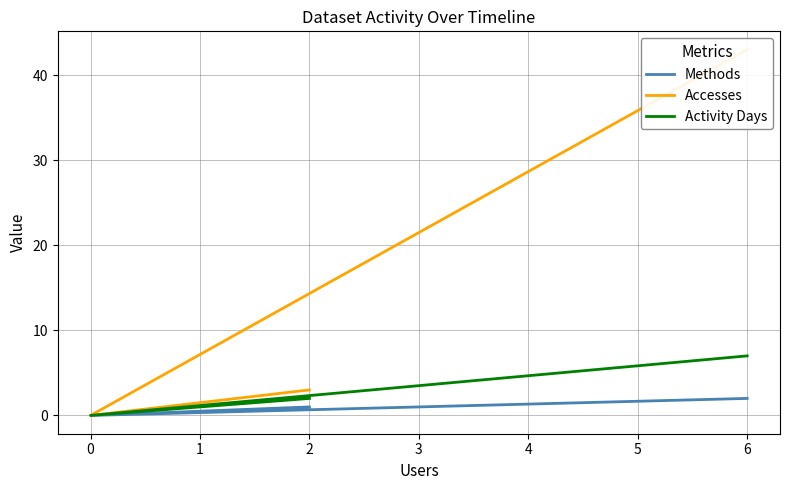

Which series has the largest range (max minus min)?

Accesses